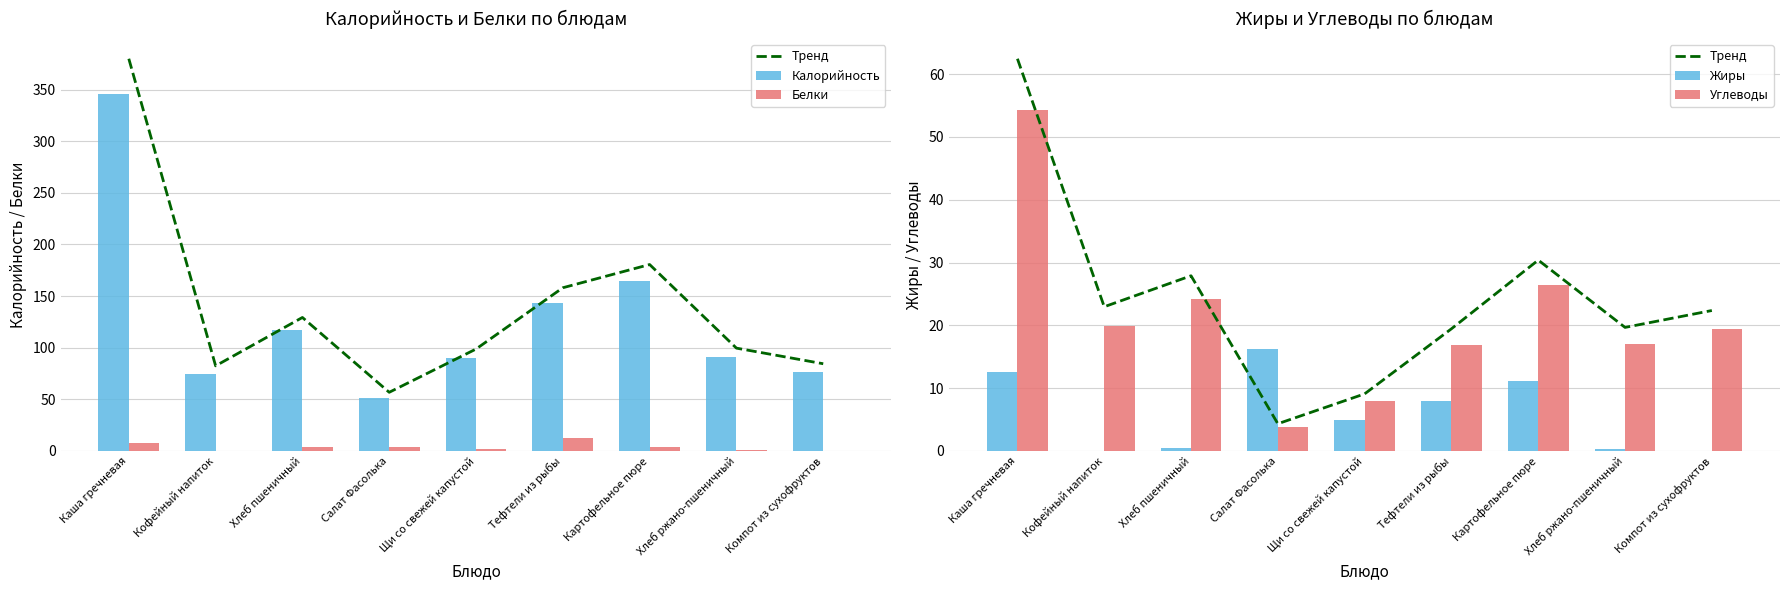

What is the difference between the second highest and minimum values in the Углеводы series?

22.7